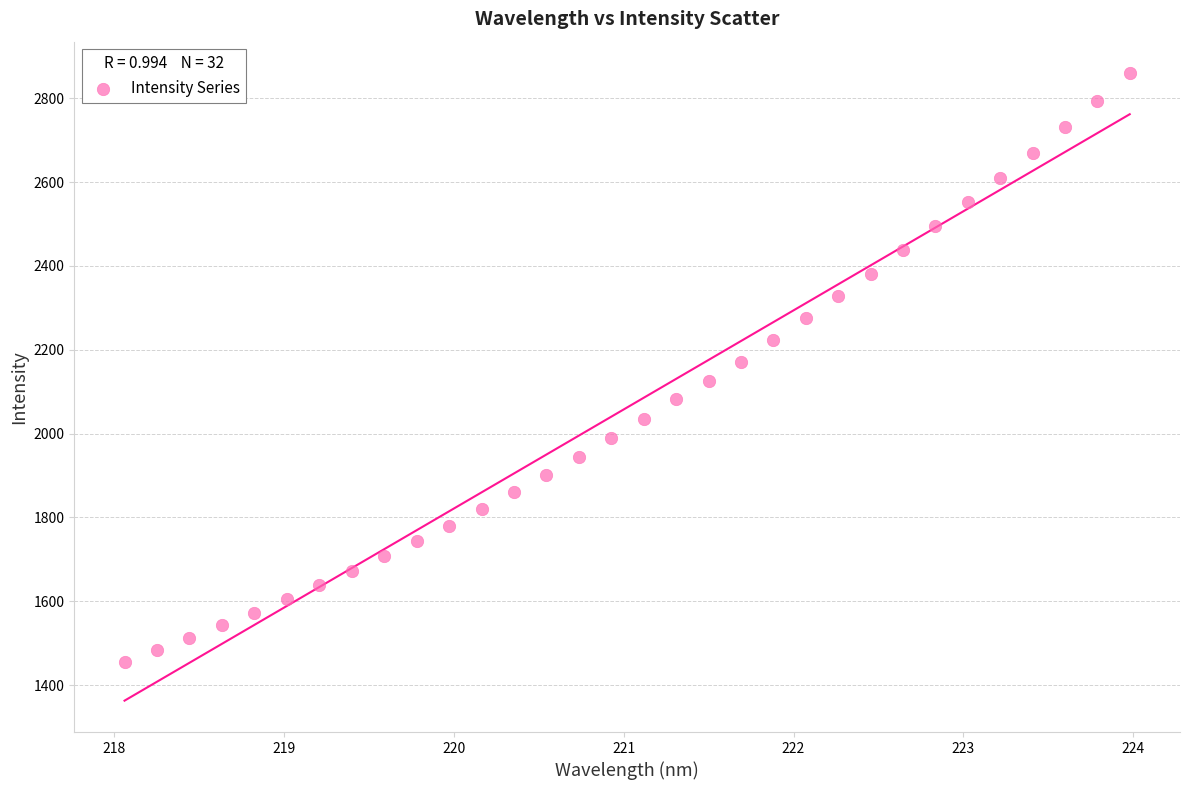

What is the range of X values (max minus min)?

5.9